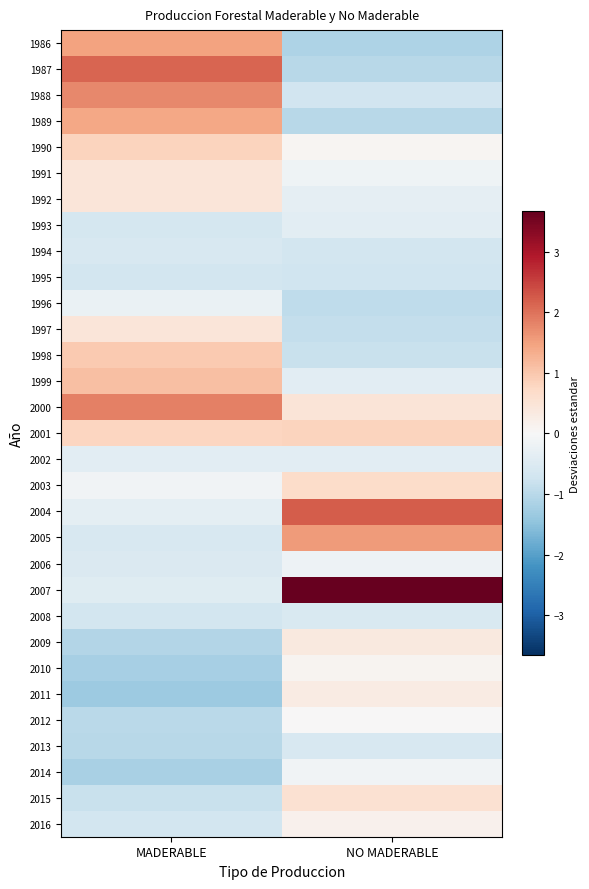

Which has a higher value, NO MADERABLE or MADERABLE?

MADERABLE